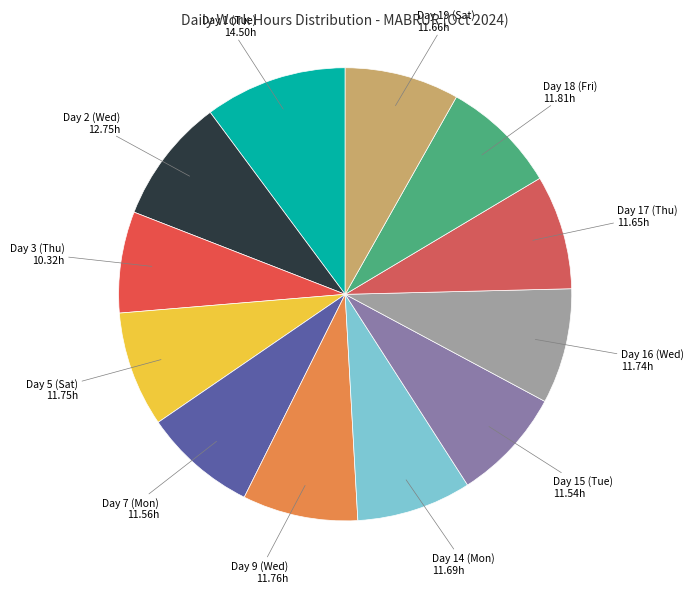

Approximately how many times larger is the value at Day 5 (Sat) compared to Day 1 (Tue)?

0.8